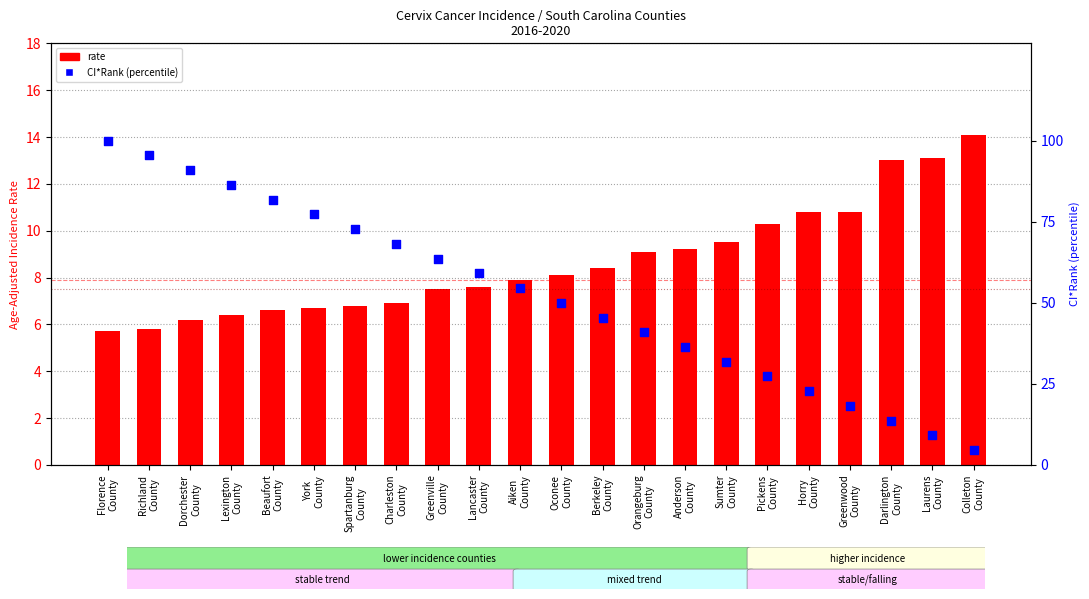

Which series reaches the minimum Y coordinate?

CI*Rank (percentile)